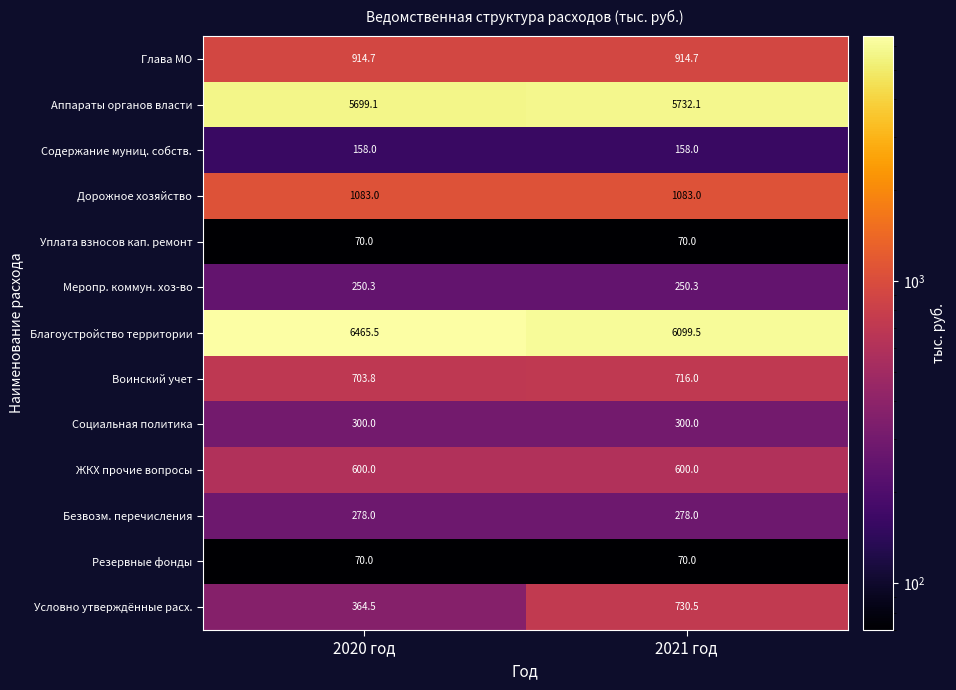

What is the difference between the highest and lowest values at 2021 год?

6029.5